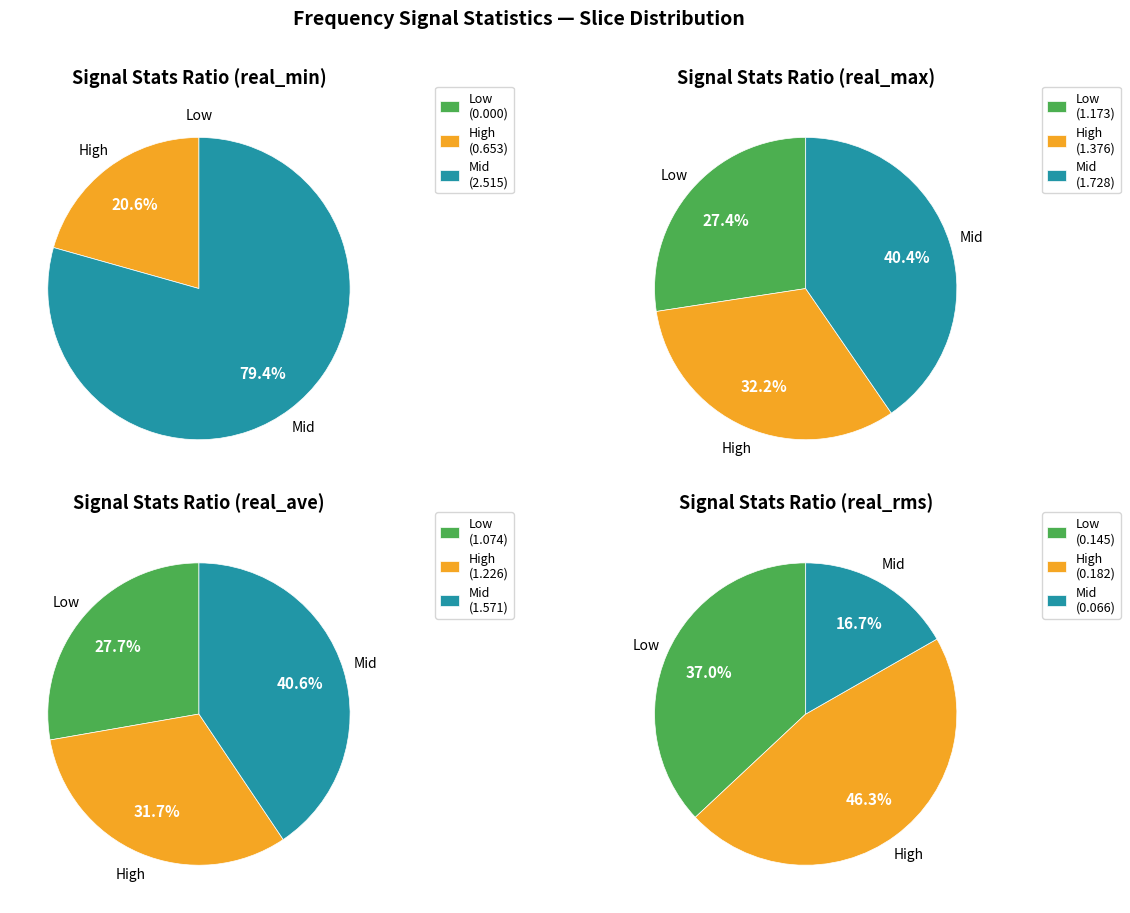

How many slices are in this pie chart?

12